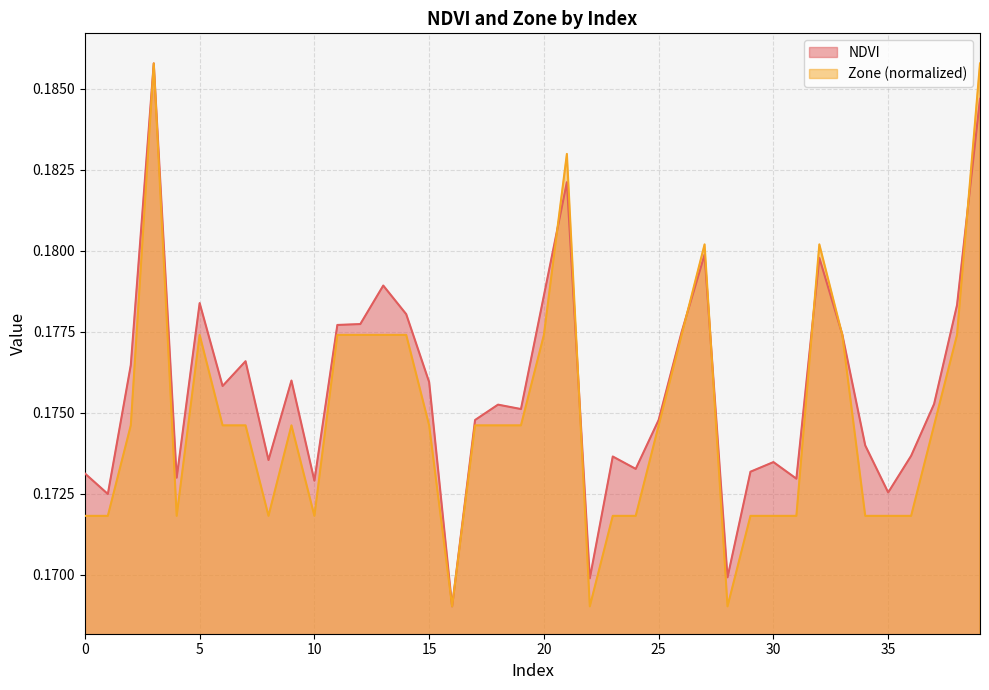

True or false: NDVI and Zone cross at least once.

True